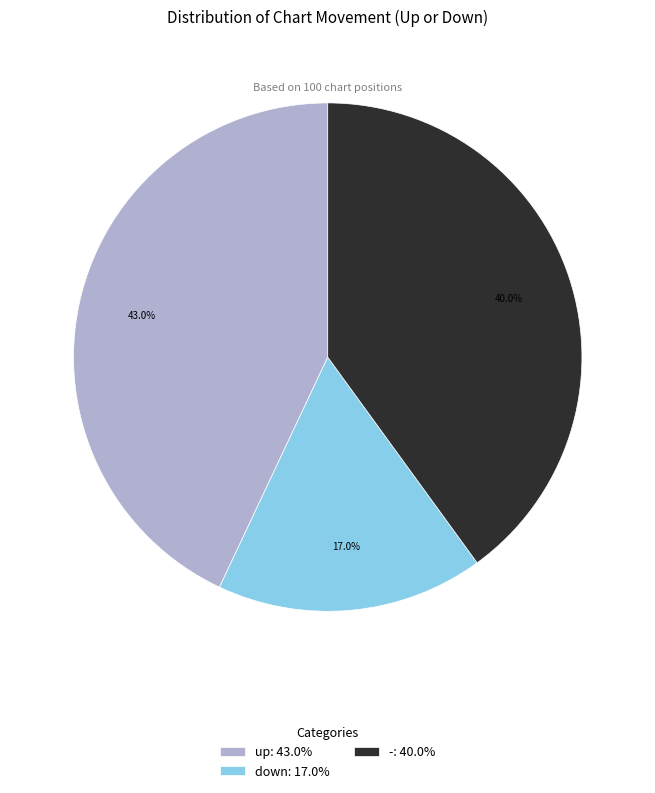

Which category has the biggest portion of the pie?

up